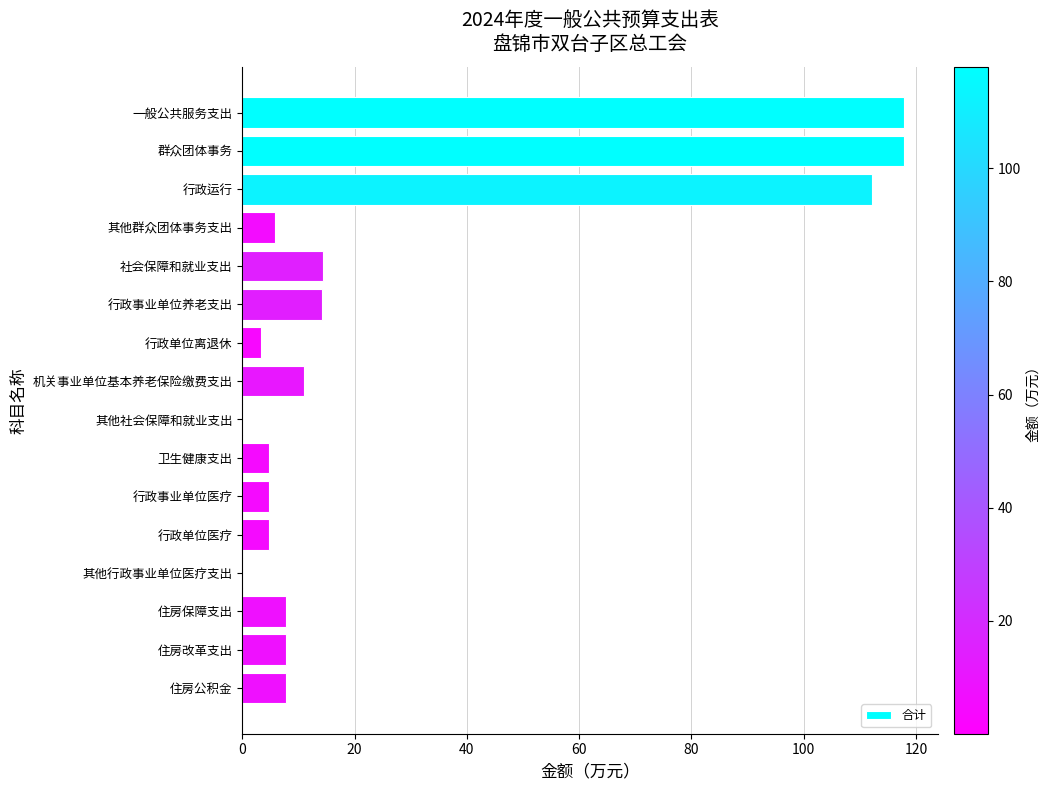

Read the value at 卫生健康支出.

4.8